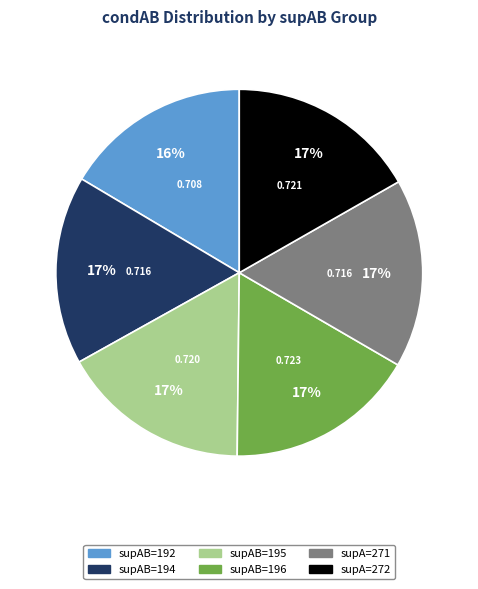

Is there any slice that represents more than half of the pie?

No